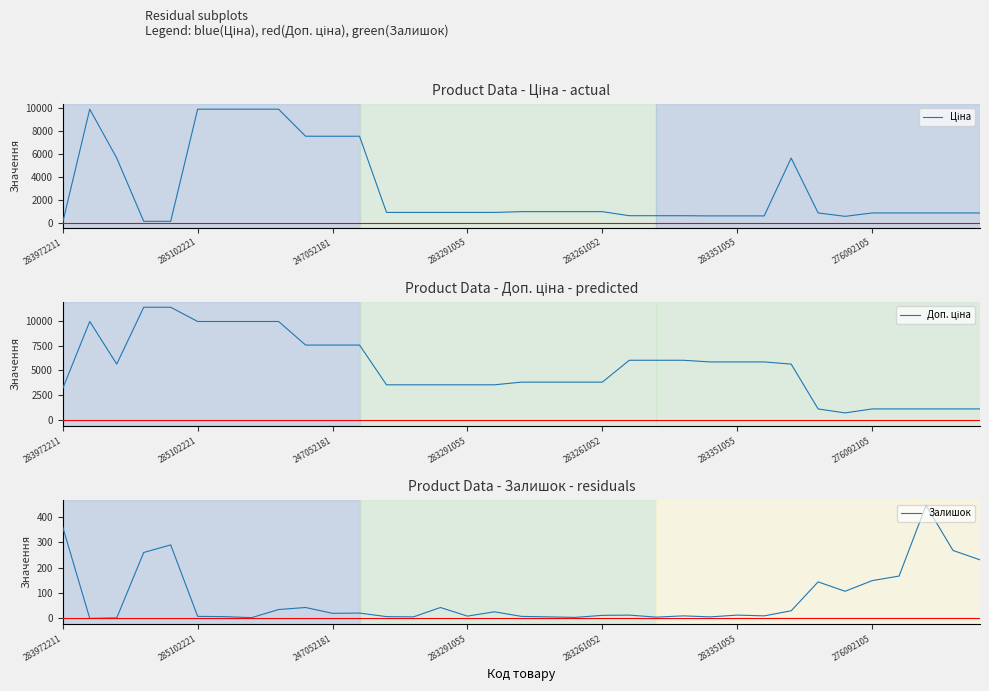

True or false: Залишок and Доп. ціна cross at least once.

False